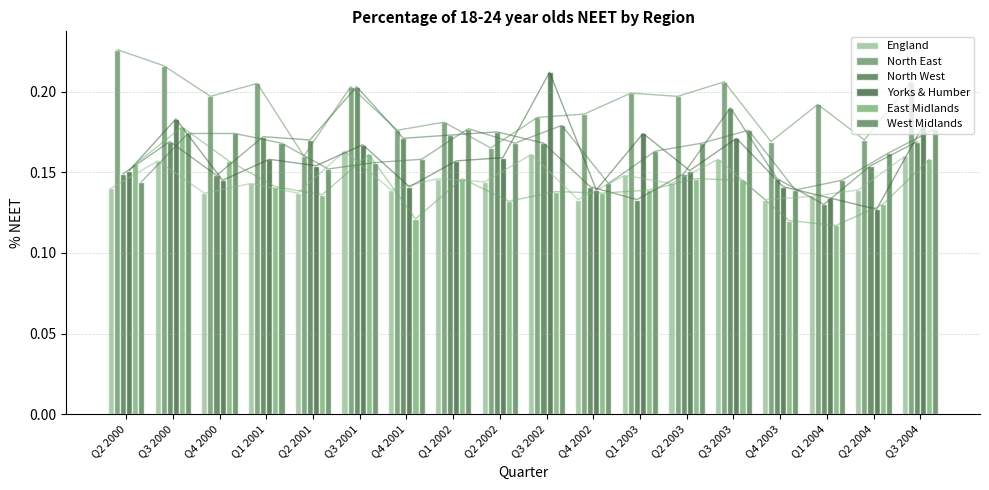

Which has a higher value, Q1 2004 or Q3 2002?

Q3 2002